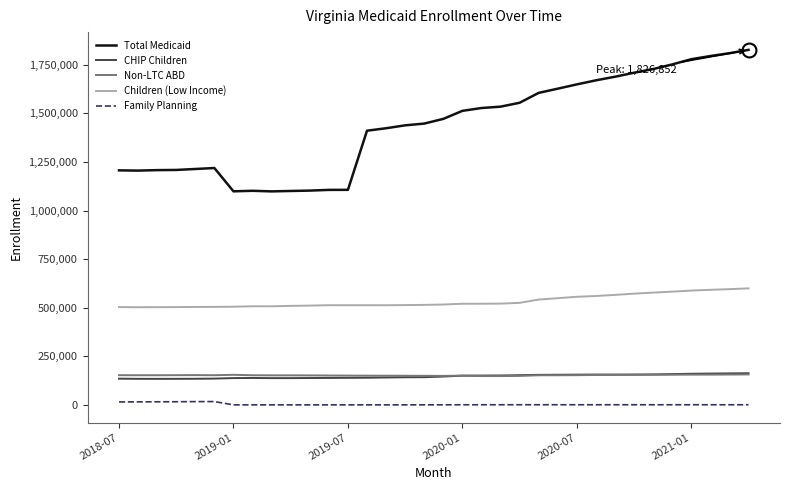

True or false: CHIP Children and Total Medicaid intersect in this chart.

False